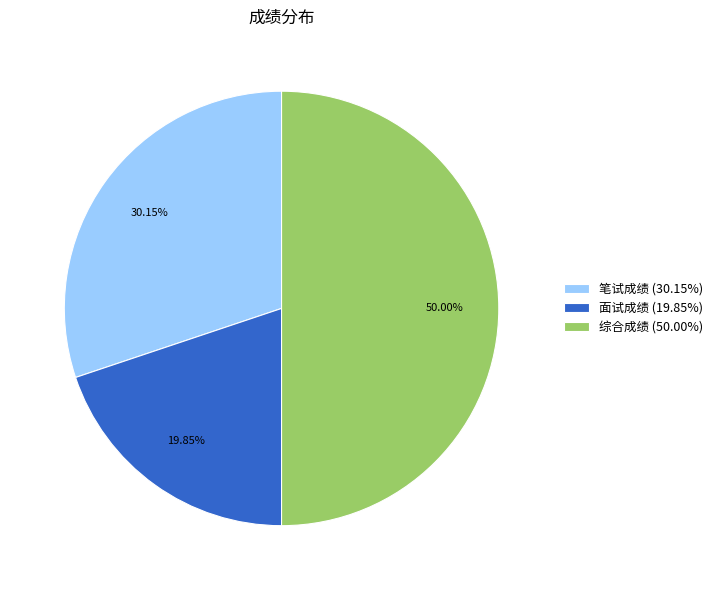

What is the ratio of the value at 笔试成绩 to the value at 面试成绩?

1.5